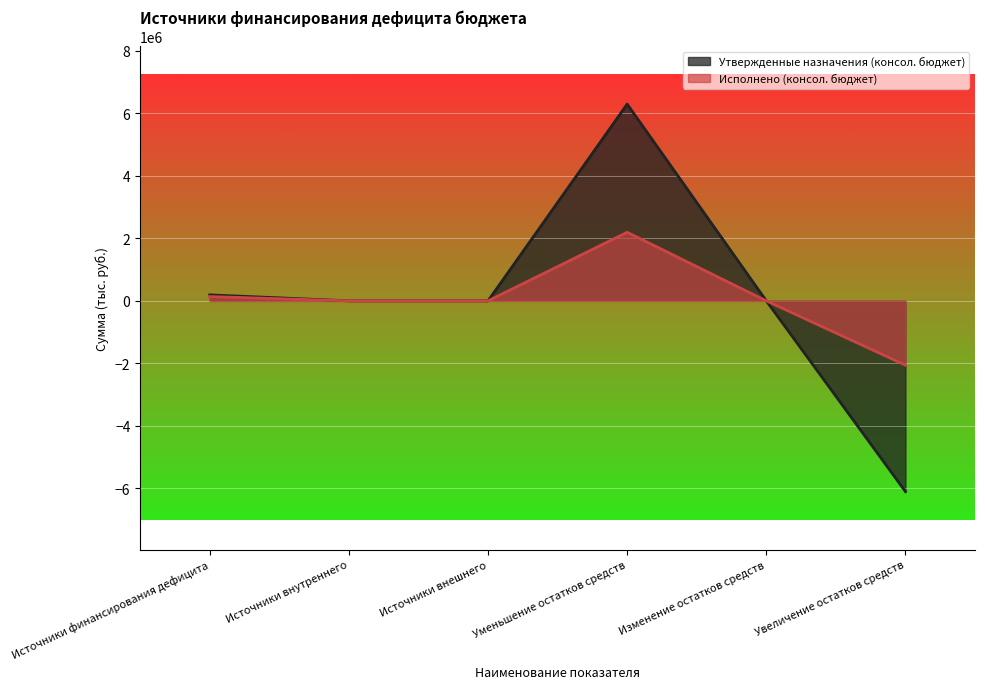

Reading left to right, transcribe all the data shown in this chart.

Утвержденные назначения (консол. бюджет): 191135.0	0.0	0.0	6293095.0	0.0	-6101960.0
Исполнено (консол. бюджет): 137881.4	0.0	0.0	2194370.1	0.0	-2056488.7